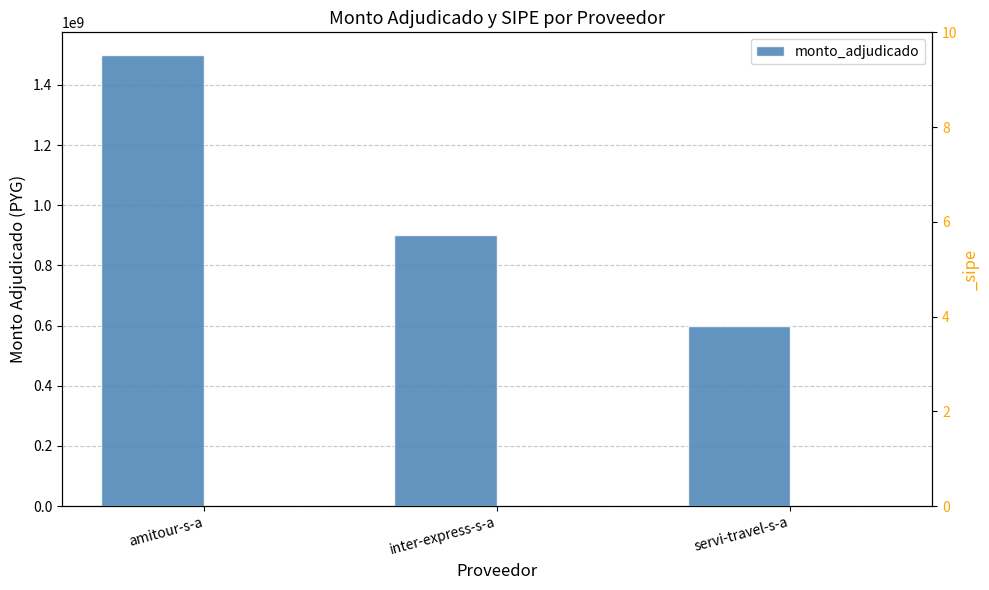

Reading left to right, list all the values displayed in this chart.

1500000000	900000000	600000000